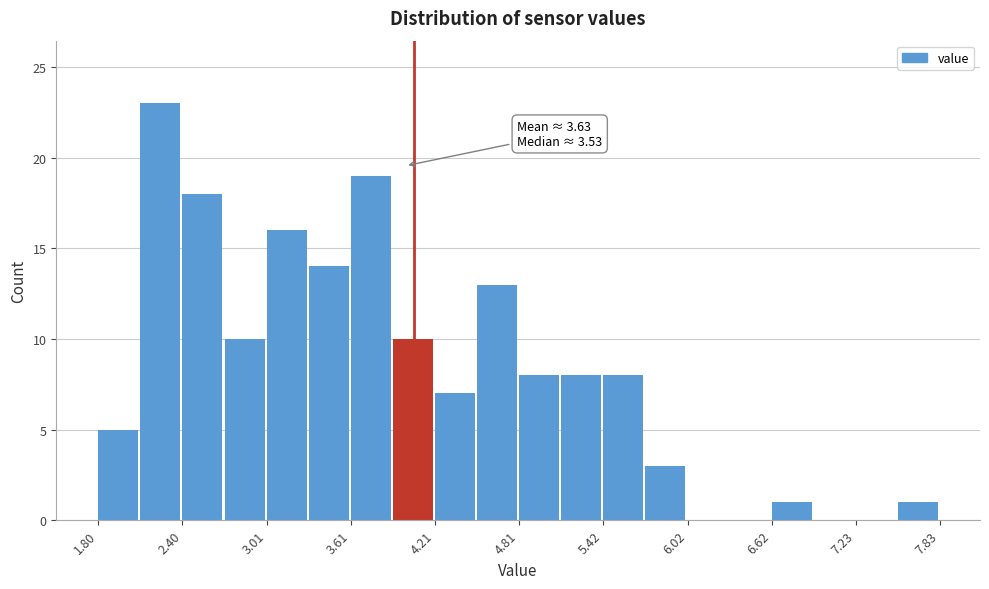

Around what value on the x-axis is the tallest bar? Give the approximate position of its centre, as read against the axis.

2.2